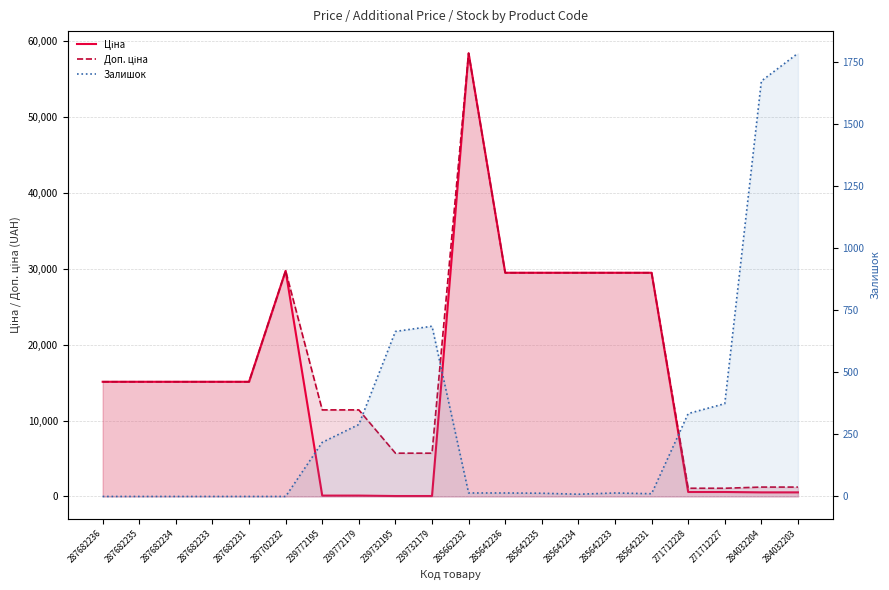

Which series has the largest total across all categories?

Доп. ціна